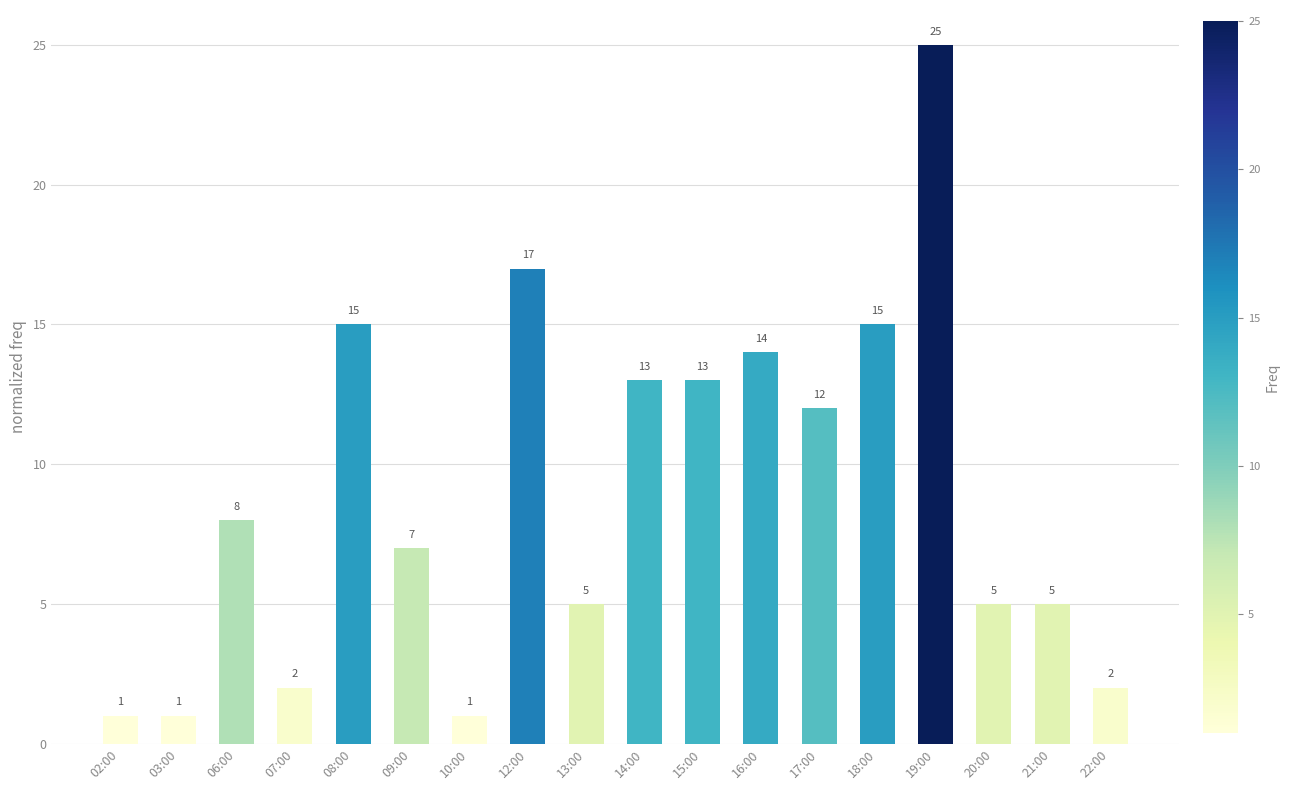

What is the greatest value displayed?

25